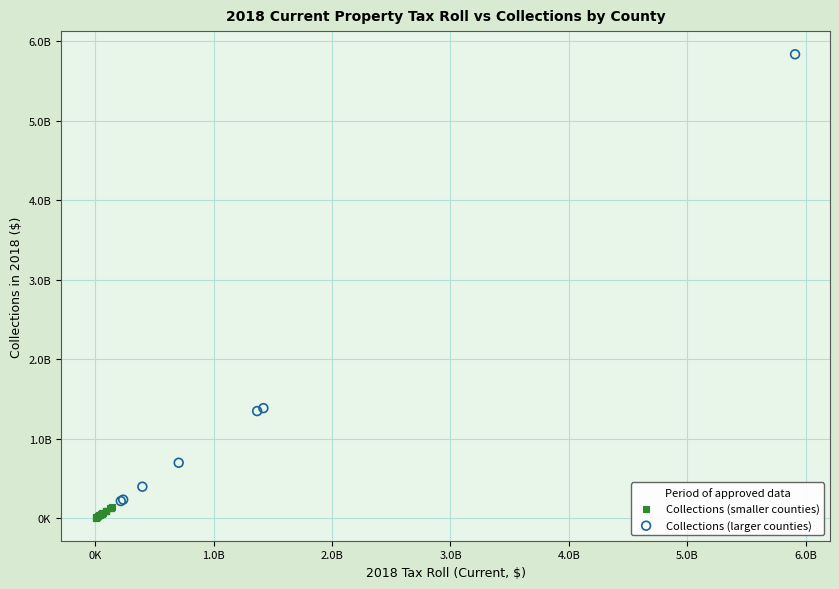

Which series contains the lowest Y value?

Collections (smaller counties)